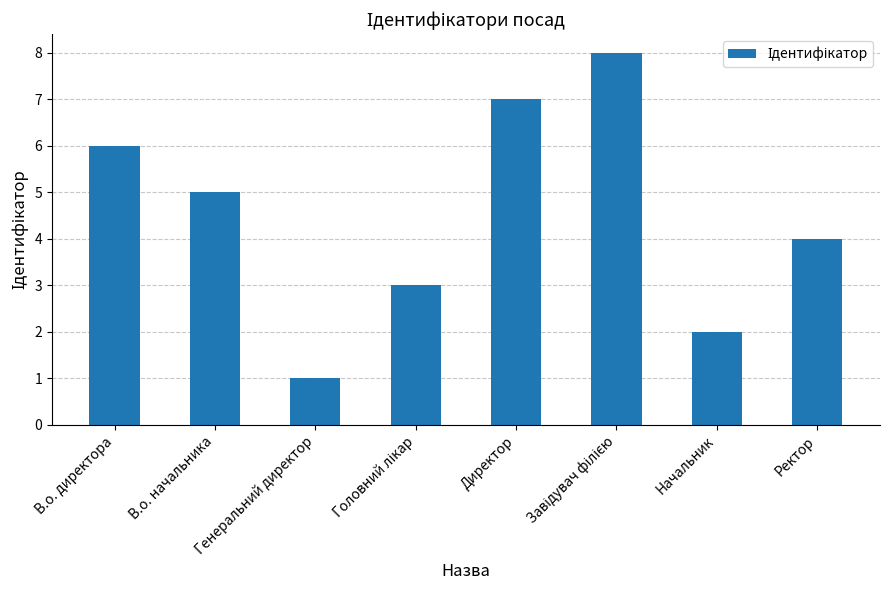

Is it true that the value at Генеральний директор is 1?

True